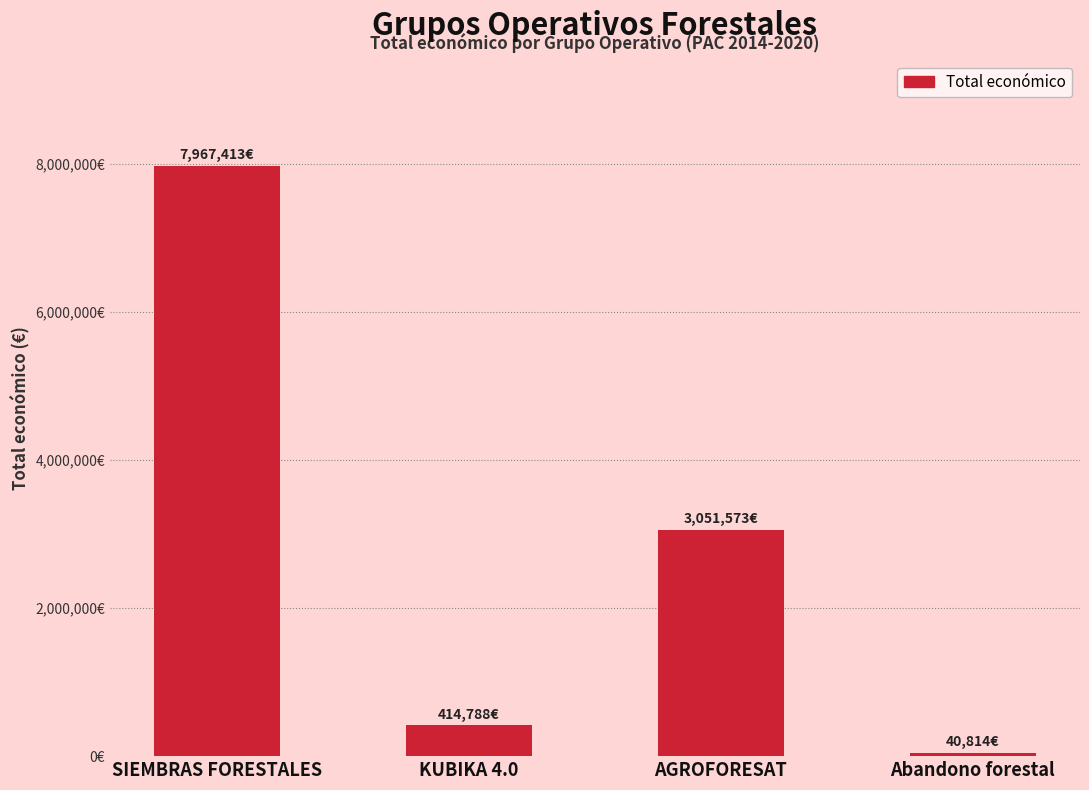

The chart shows a value of 1582088 at AGROFORESAT. True or false?

False